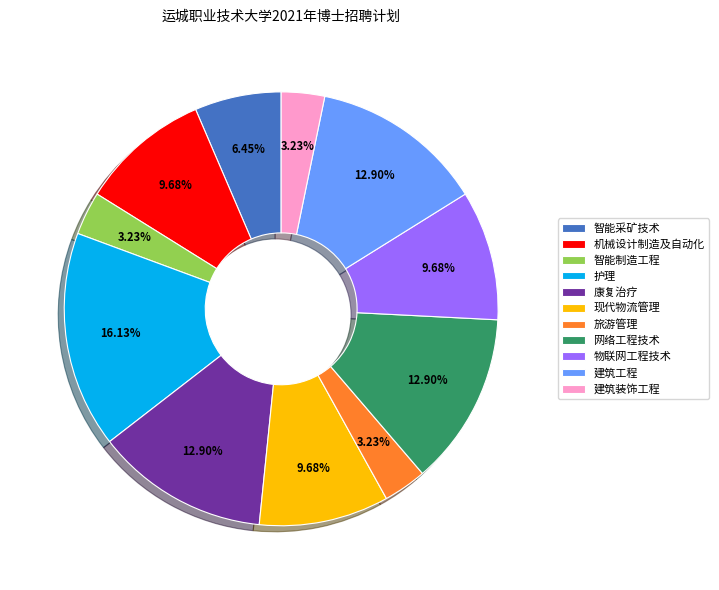

To the nearest percent, what is the difference between the largest and smallest slice percentages?

13%